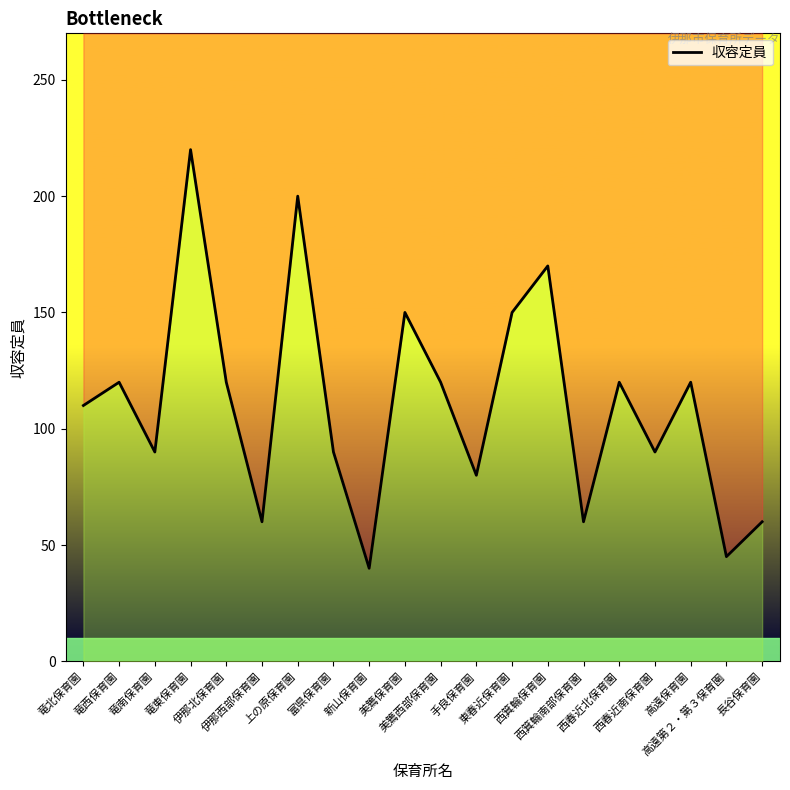

Rank the categories by value from highest to lowest.

竜東保育園, 上の原保育園, 西箕輪保育園, 美篶保育園, 東春近保育園, 竜西保育園, 伊那北保育園, 美篶西部保育園, 西春近北保育園, 高遠保育園, 竜北保育園, 竜南保育園, 富県保育園, 西春近南保育園, 手良保育園, 伊那西部保育園, 西箕輪南部保育園, 長谷保育園, 高遠第２・第３保育園, 新山保育園